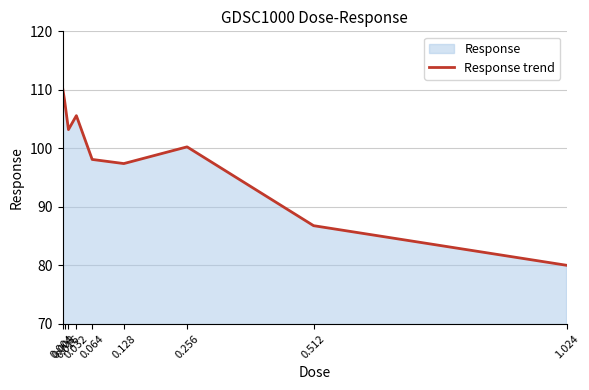

At which category does the data reach its first local valley?

0.016